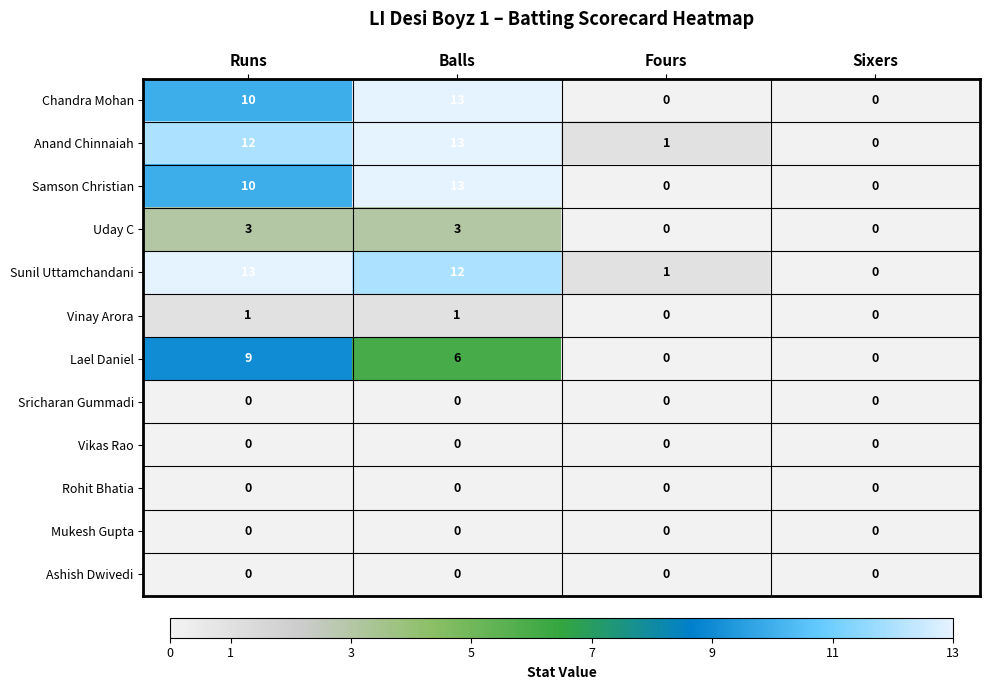

What is the spread (max minus min) of values at Runs?

13